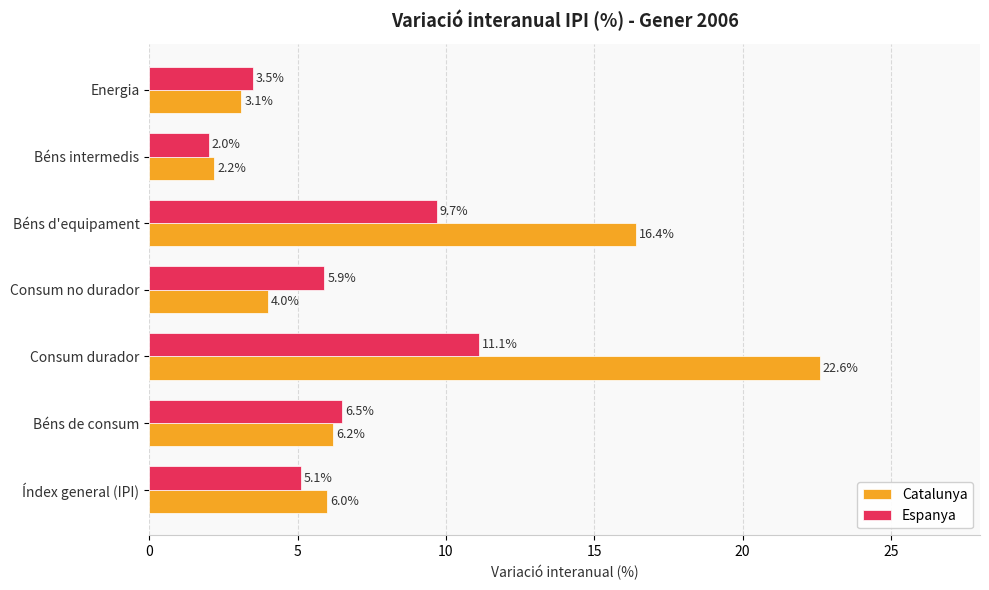

What is the difference between the maximum and minimum values in the Catalunya series?

20.4